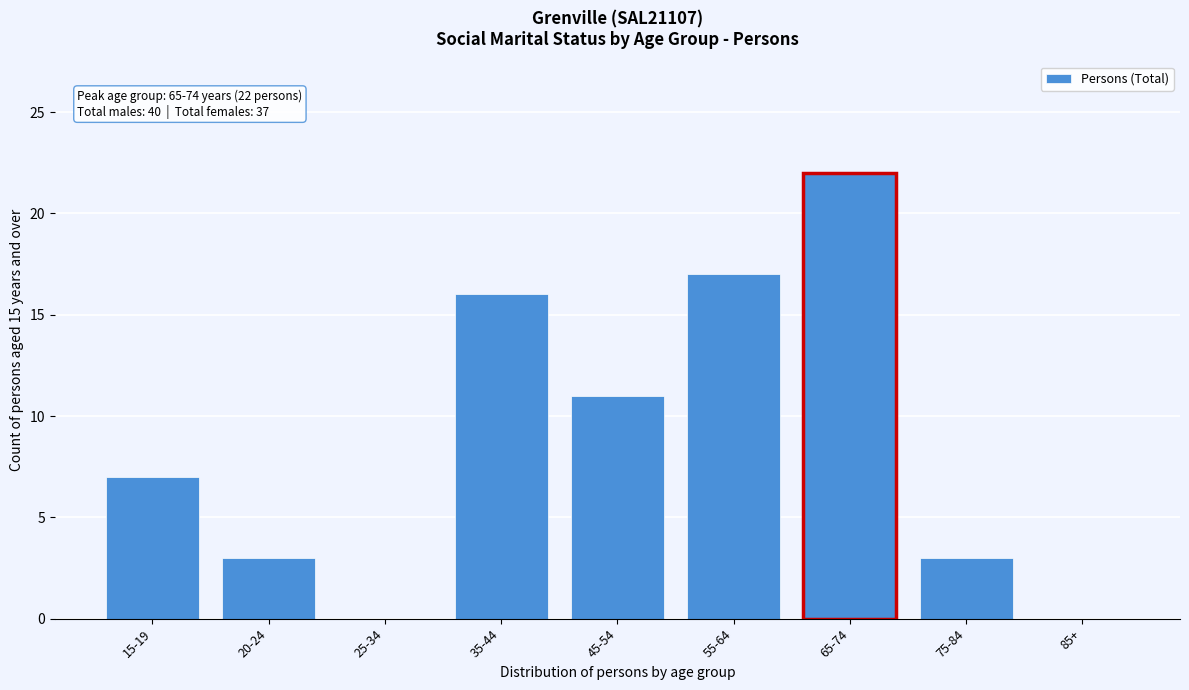

Reading right to left, what are all the values shown in this chart?

85+=0	75-84=3	65-74=22	55-64=17	45-54=11	35-44=16	25-34=0	20-24=3	15-19=7